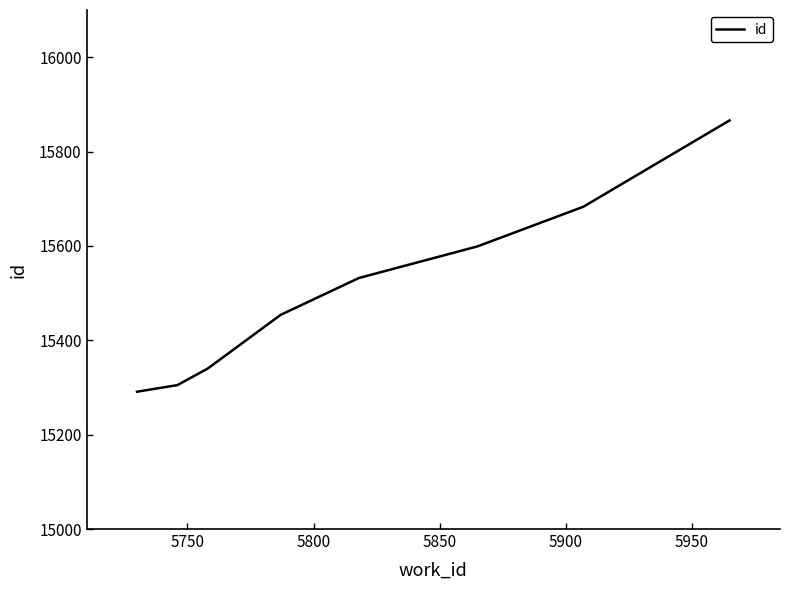

What is the difference between the maximum and minimum values?

575